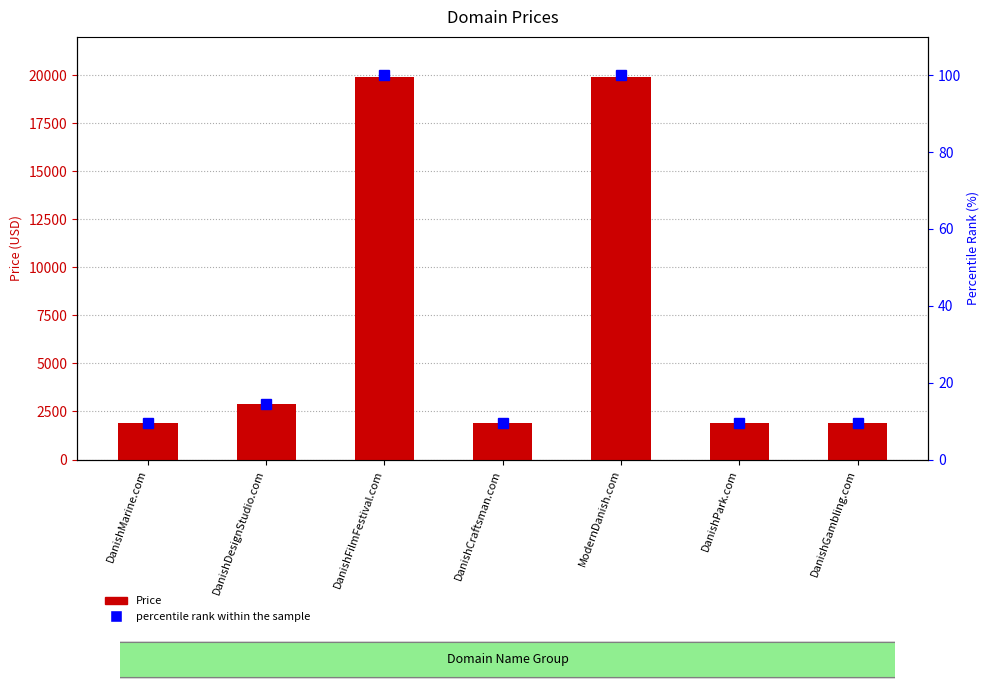

Between DanishFilmFestival.com and DanishCraftsman.com, which is larger?

DanishFilmFestival.com